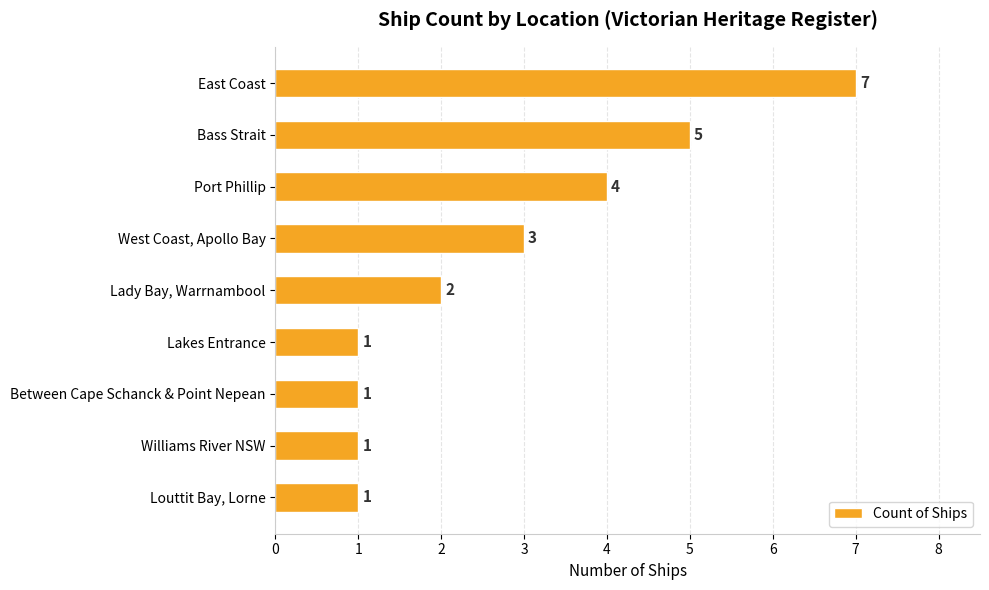

What position from the top is Between Cape Schanck & Point Nepean?

7